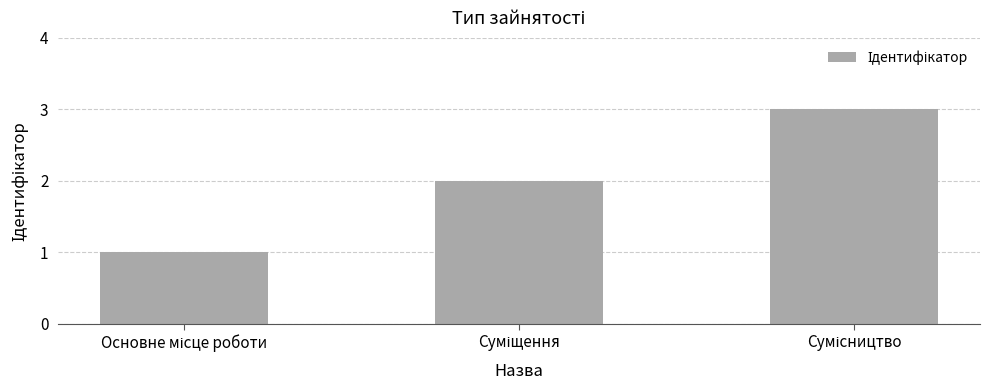

What is the greatest value displayed?

3